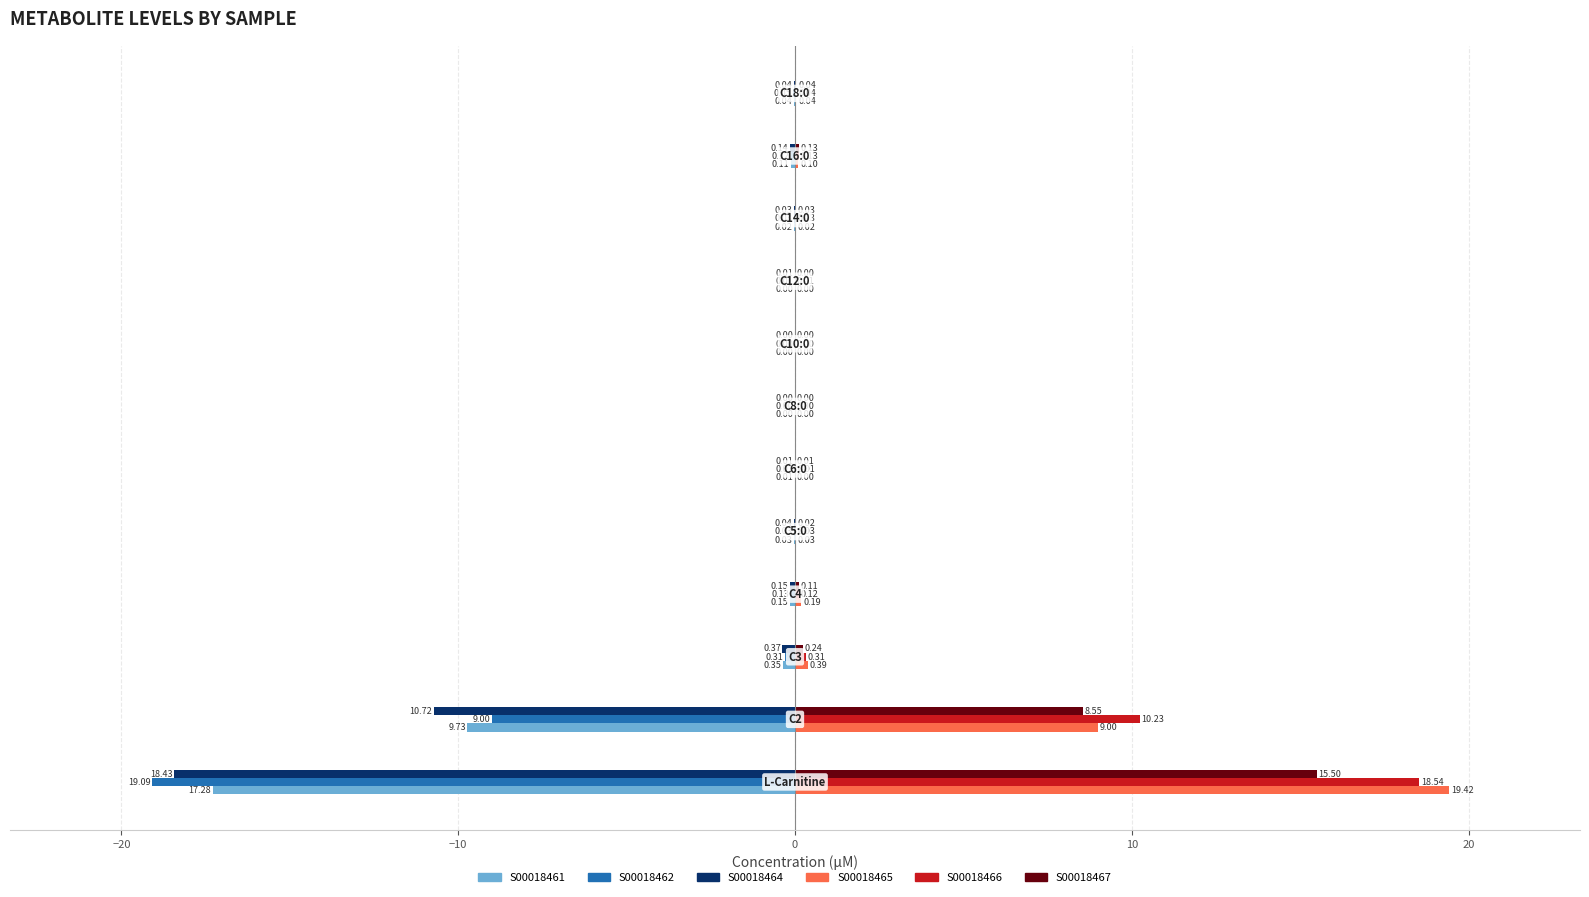

What is the sum of all S00018465 values?

29.2